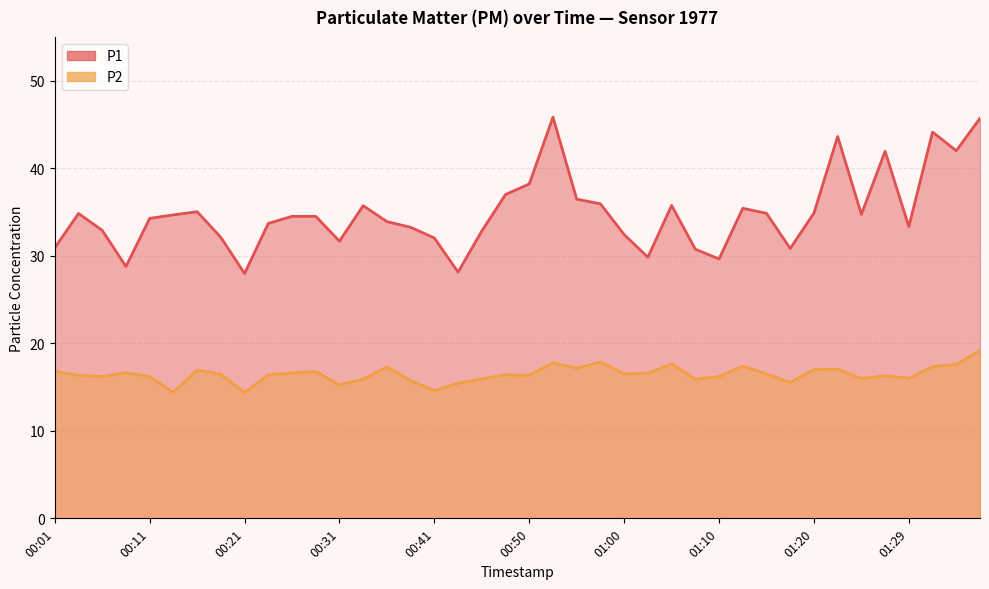

True or false: P1 and P2 intersect in this chart.

False